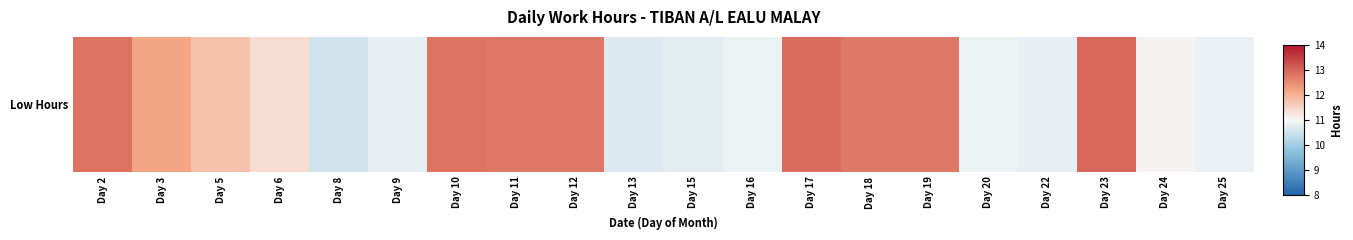

What is the sum of the values at Day 24 and Day 5?

22.8